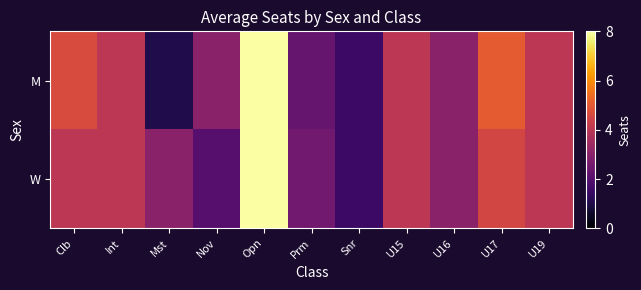

Reading left to right, extract all data points from this chart.

M: Clb=4.7	Int=4.0	Mst=1.0	Nov=3.0	Opn=8.0	Prm=2.3	Snr=1.5	U15=4.0	U16=3.0	U17=5.0	U19=4.0
W: Clb=4.0	Int=4.0	Mst=3.0	Nov=2.0	Opn=8.0	Prm=2.5	Snr=1.5	U15=4.0	U16=3.0	U17=4.5	U19=4.0